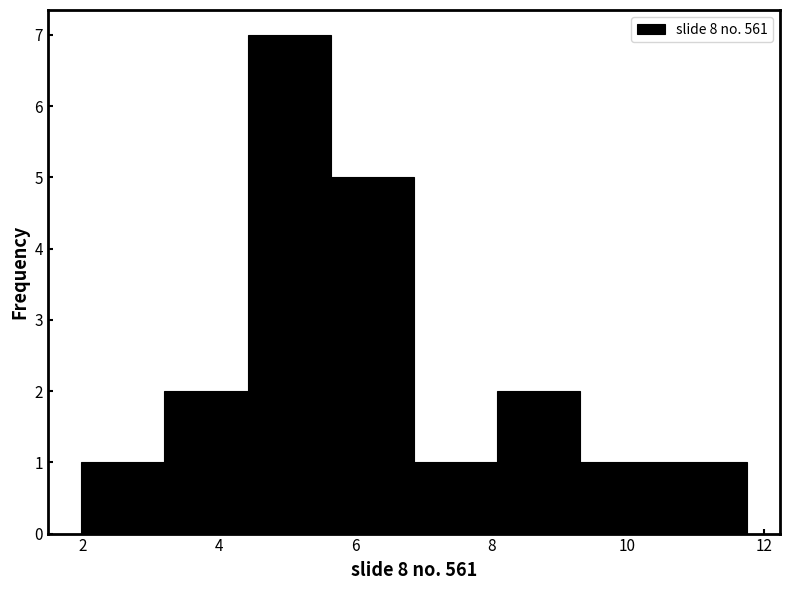

What is the height of the bar covering 9.4 to 10.6 on the x-axis? Neither the bar edges nor the heights are printed on the chart, so give them approximately, as read against the axes.

1